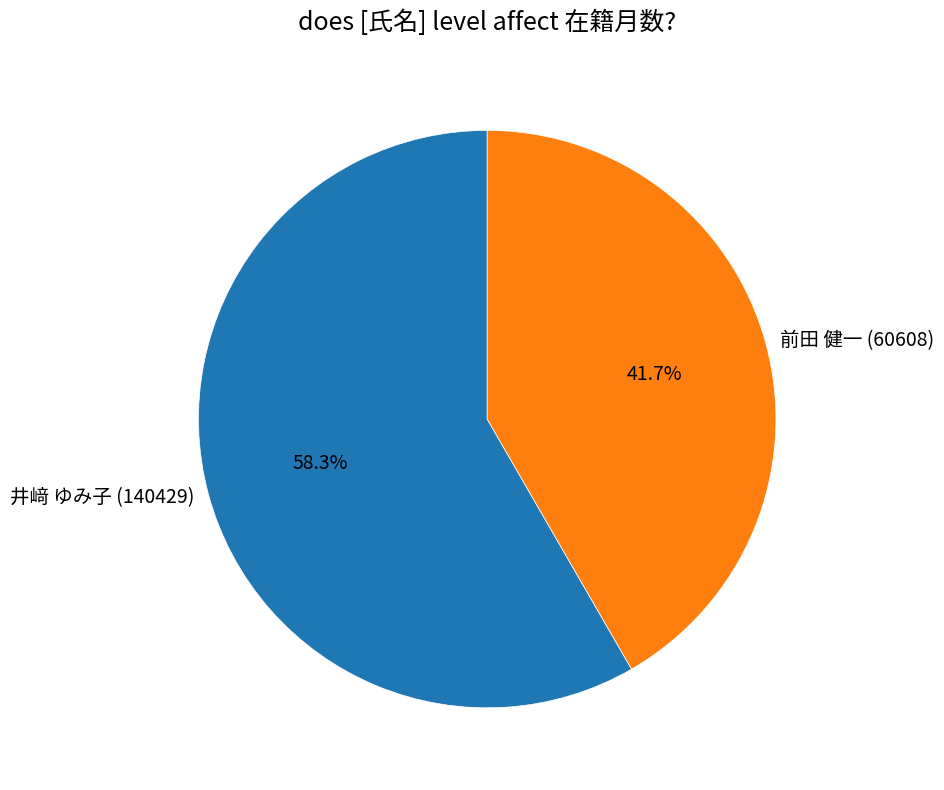

True or false: 前田 健一 (60608) accounts for 42% of the total.

True